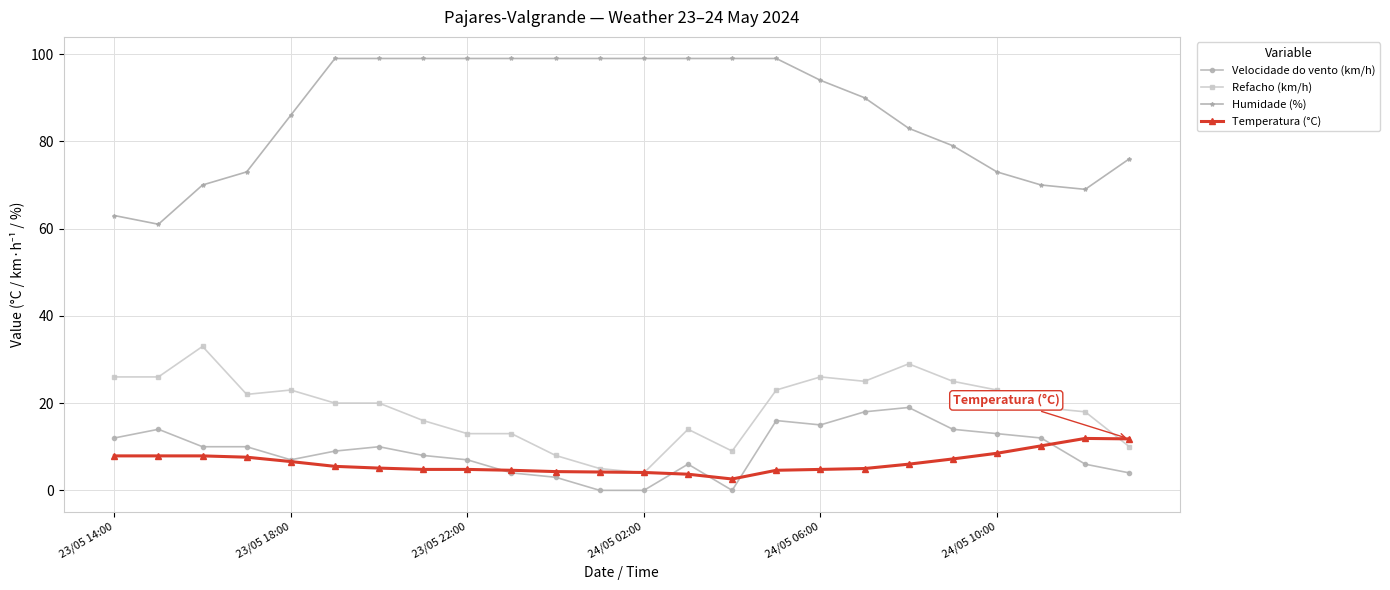

True or false: Refacho (km/h) and Humidade (%) cross at least once.

False